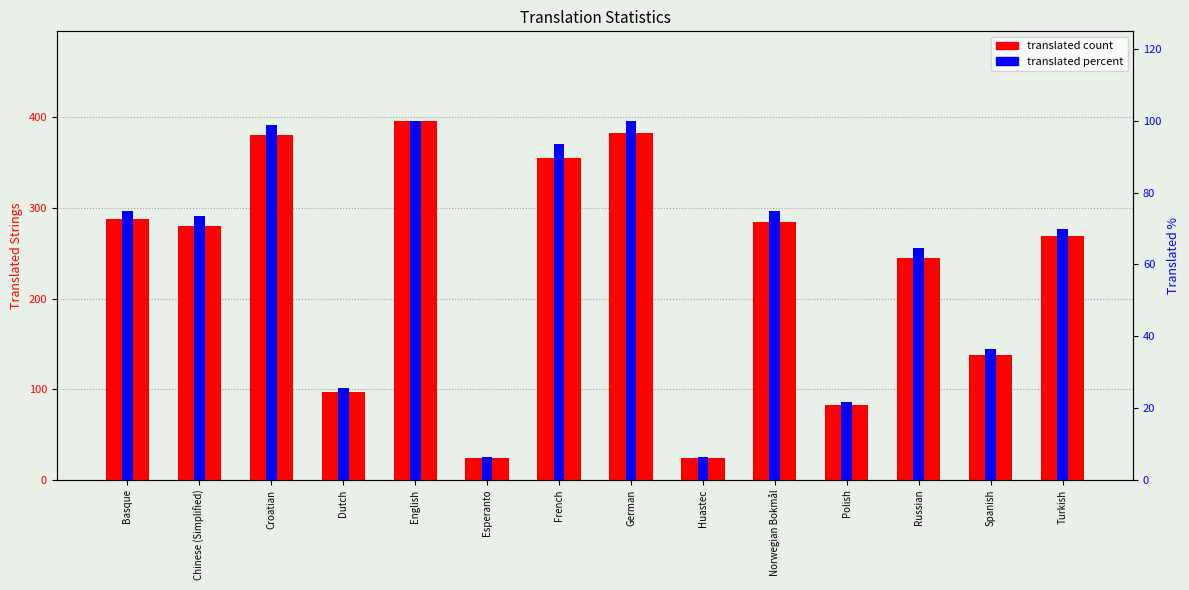

Rank the categories by translated percent value from highest to lowest.

English, German, Croatian, French, Basque, Norwegian Bokmål, Chinese (Simplified), Turkish, Russian, Spanish, Dutch, Polish, Esperanto, Huastec